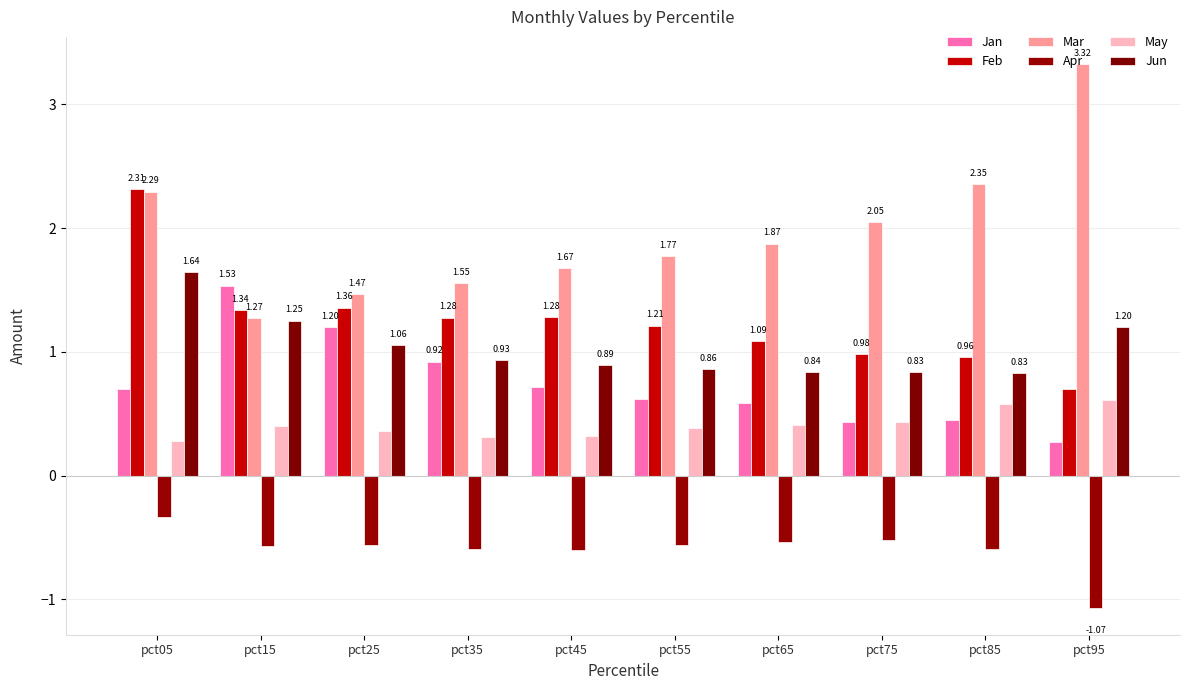

At how many categories does at least one series exceed 1?

10